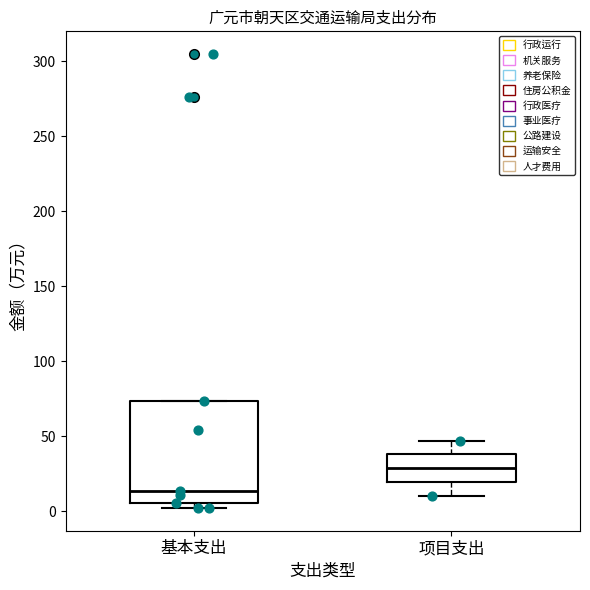

Where does the median line of the box for 项目支出 sit on the y-axis? The values are not printed on the chart, so give them approximately, as read against the axis.

30